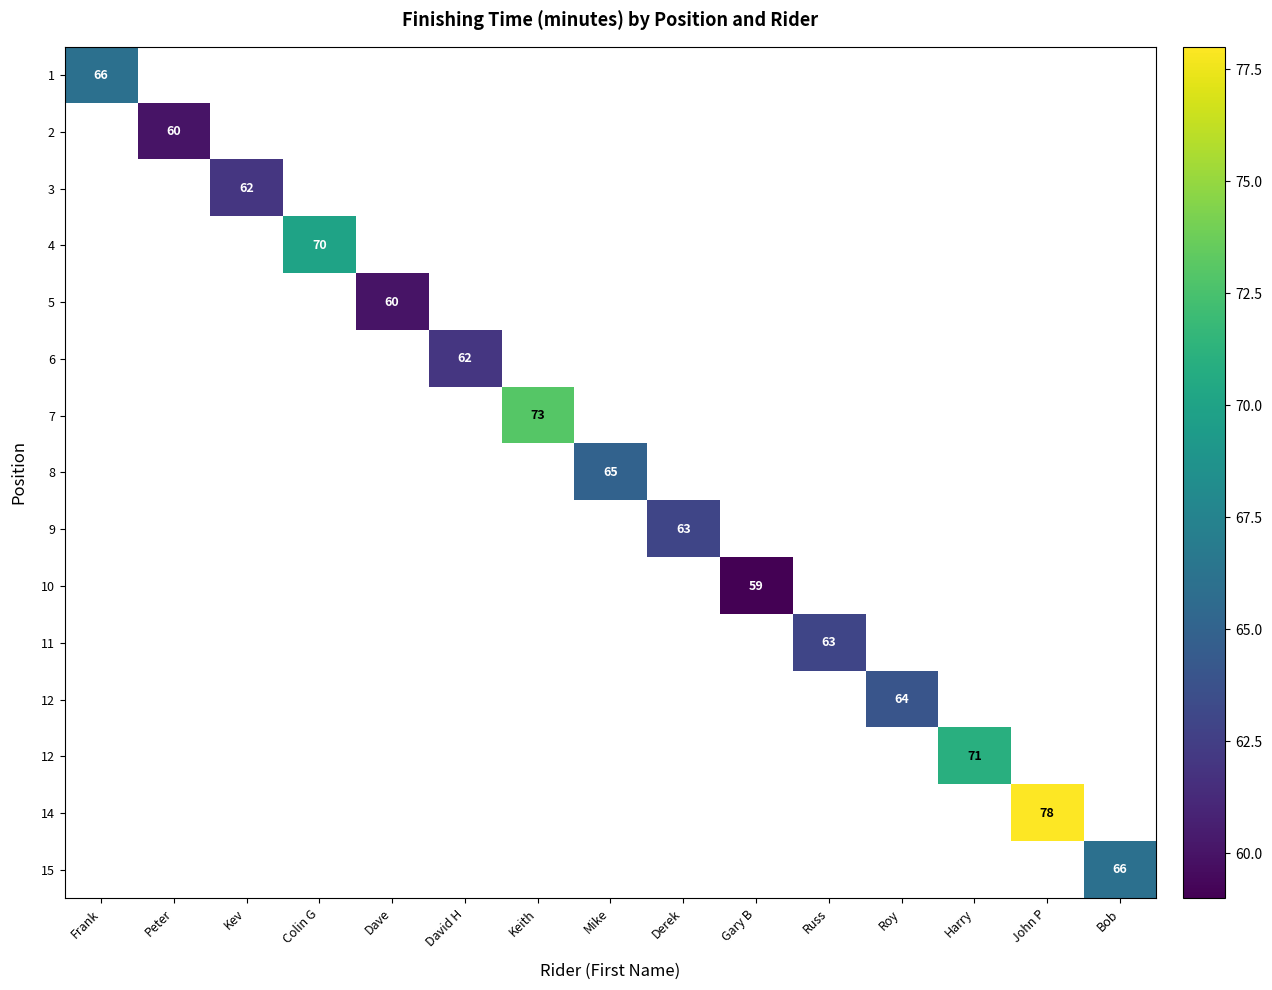

At which category does the chart reach its minimum across all series?

Gary B